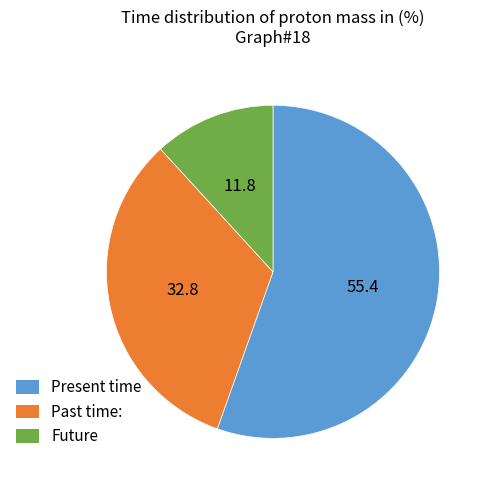

Is there a majority slice in this chart?

Yes